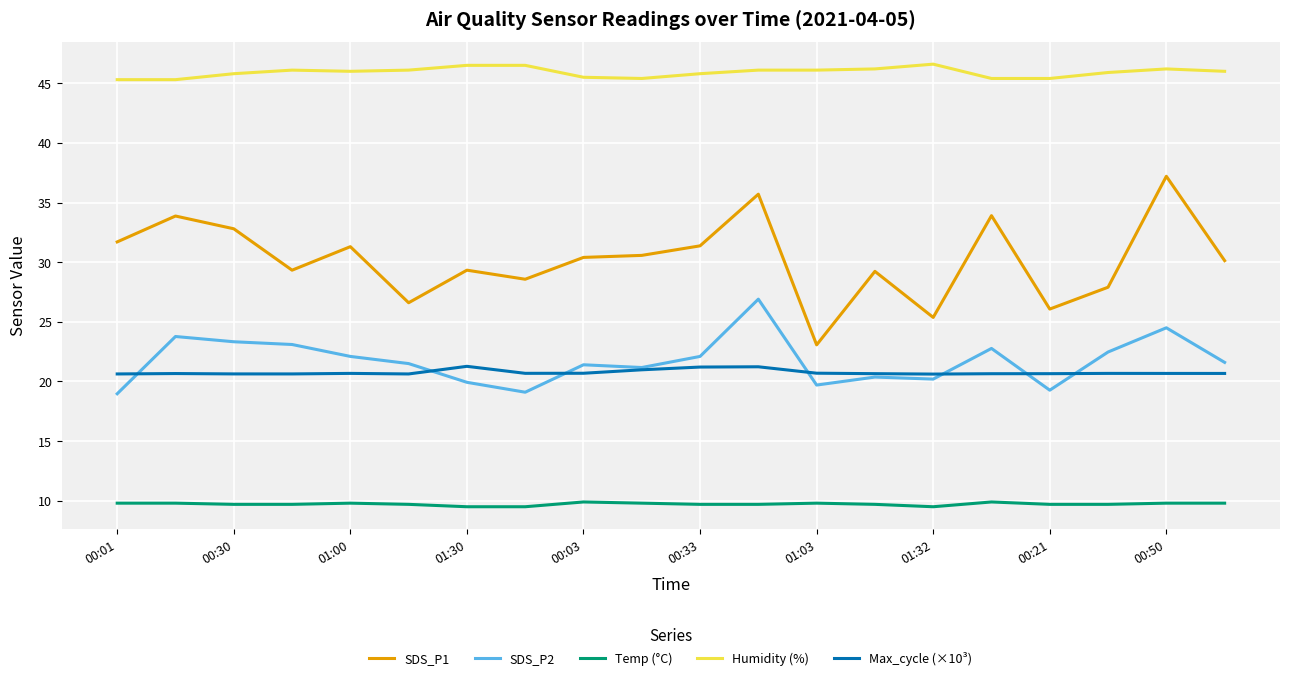

What is the maximum value shown in the chart?

46.6